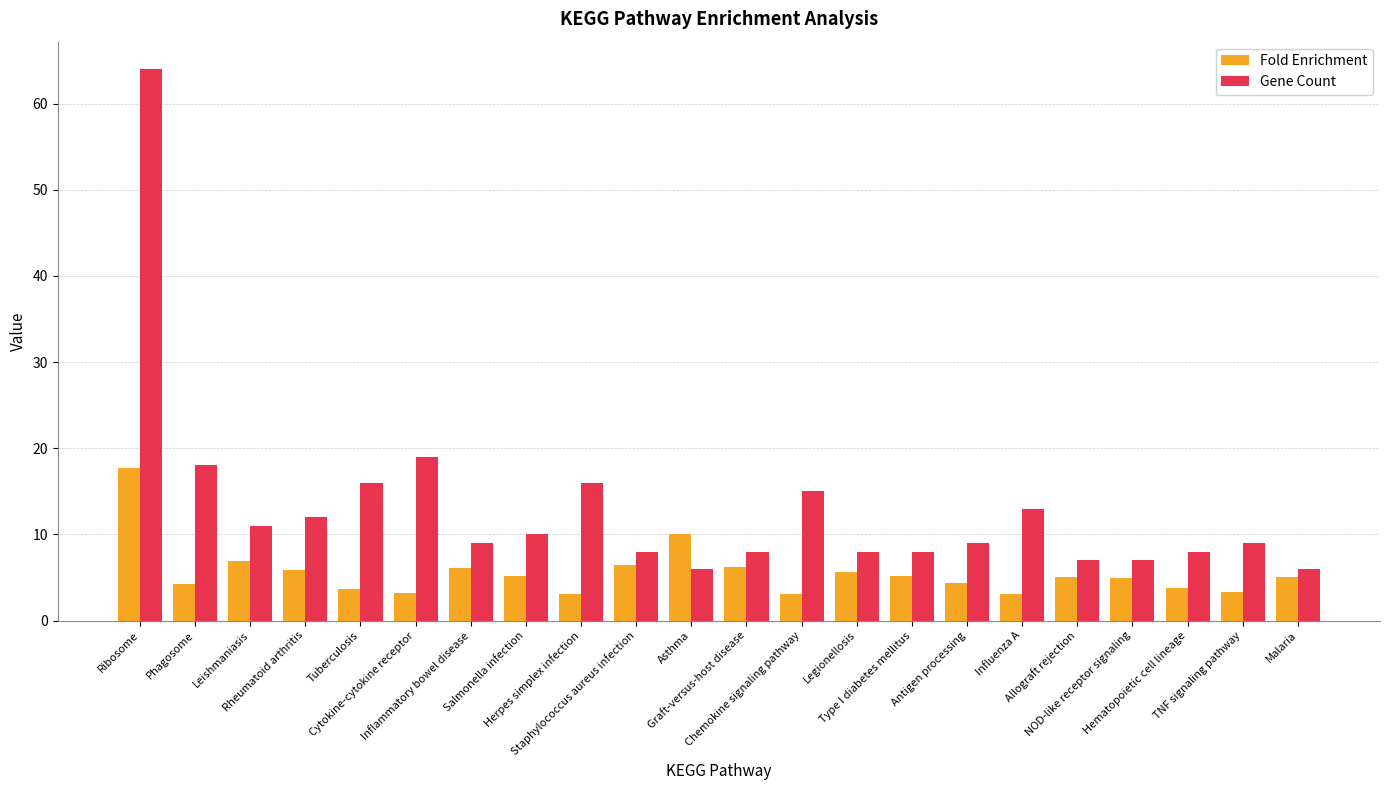

What is the lowest value of the Gene Count series?

6.0